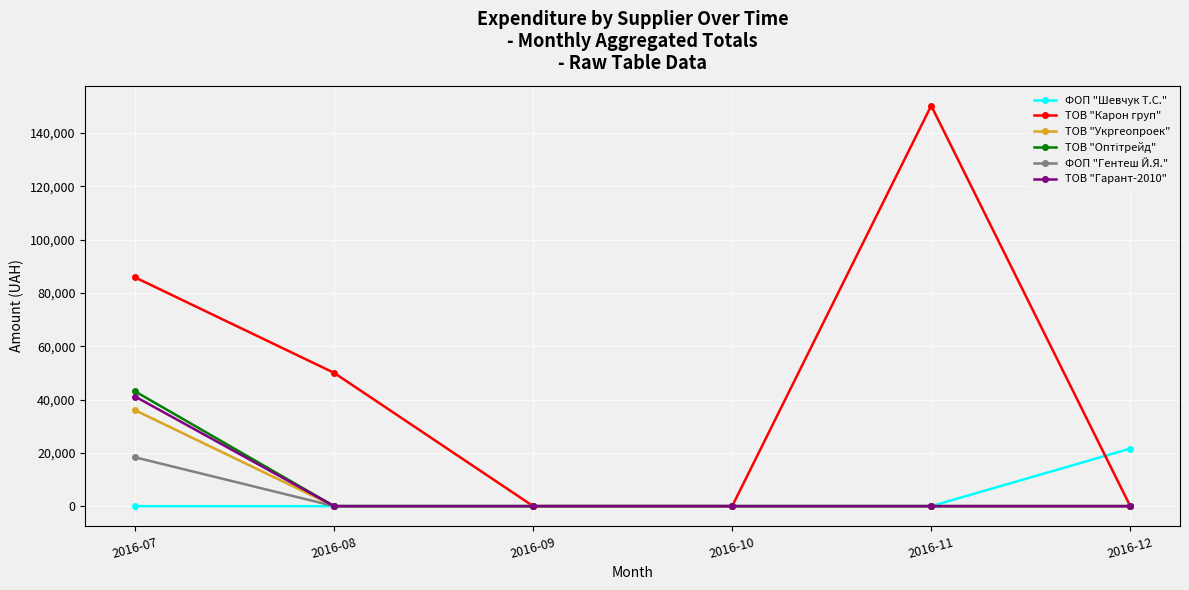

What is the highest value of the ТОВ "Карон груп" series?

150216.7